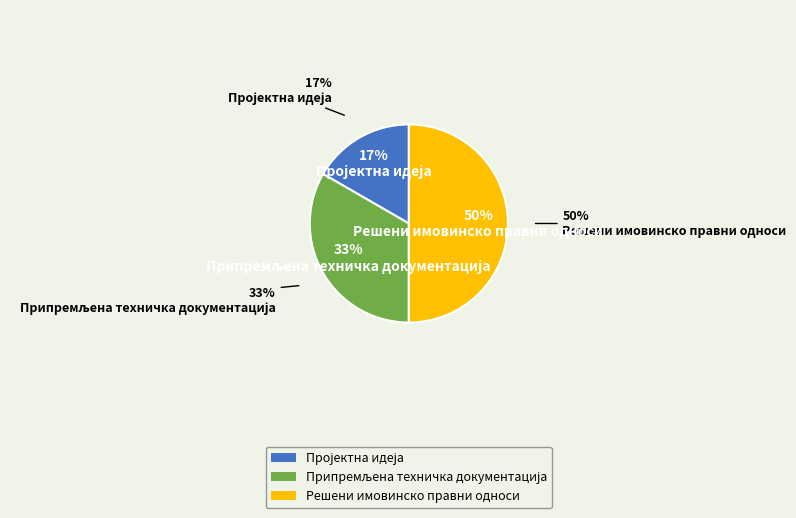

To the nearest percent, what is the difference between the Припремљена техничка документација and Решени имовинско правни односи slice percentages?

17%